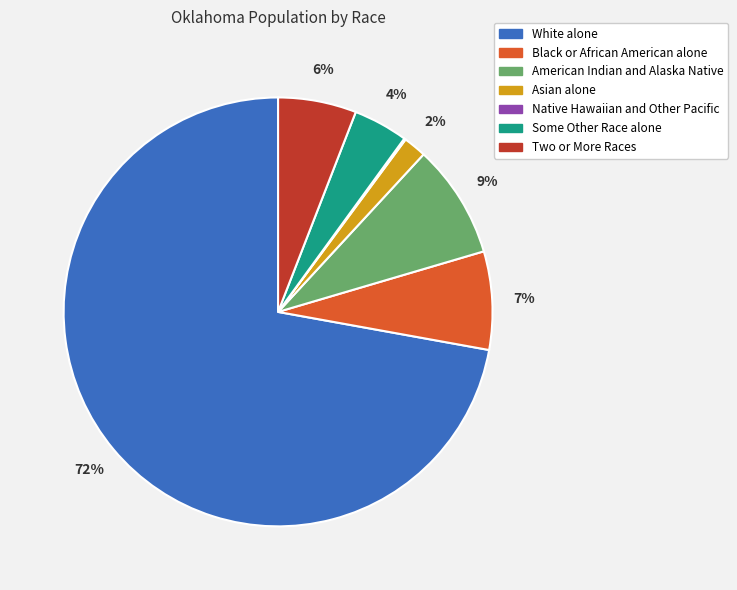

Is American Indian and Alaska Native the majority of the pie?

No